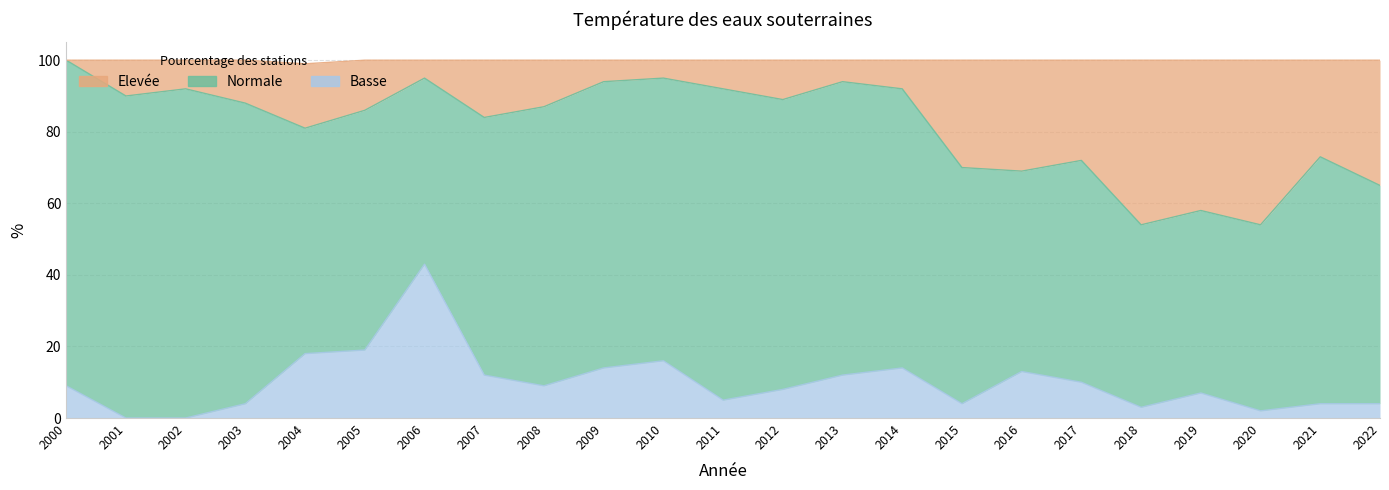

Which label corresponds to the largest value in the chart?

2000